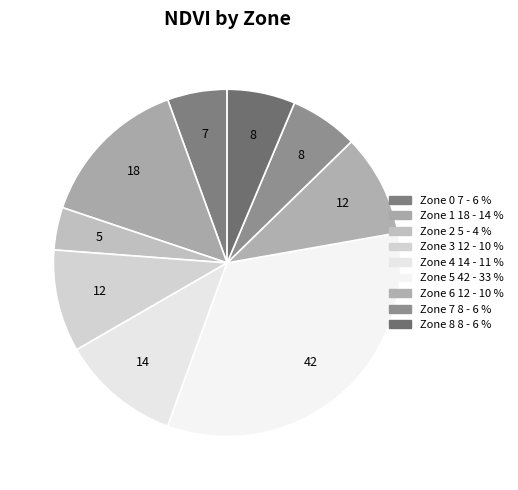

How many slices are in this pie chart?

9